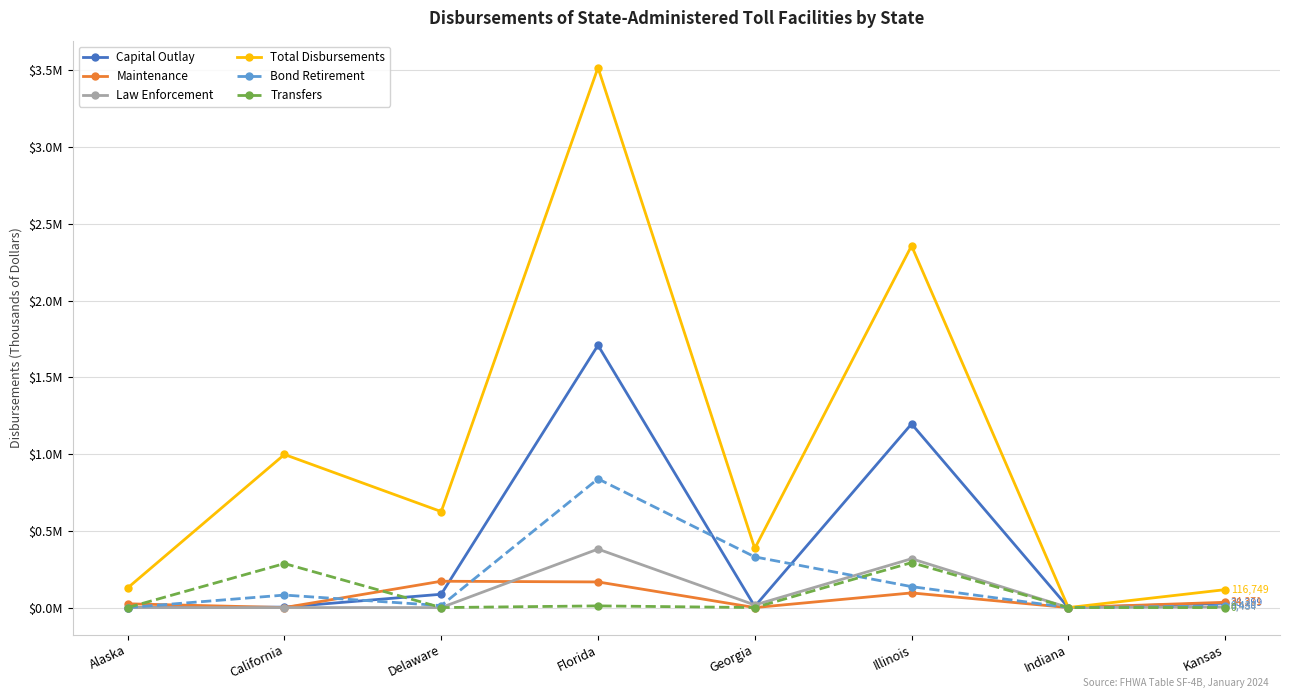

What is the difference between the highest and lowest values at Florida?

3507263